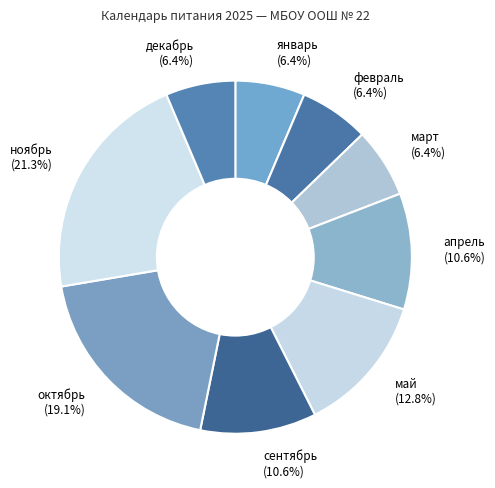

Which slice is the largest?

ноябрь